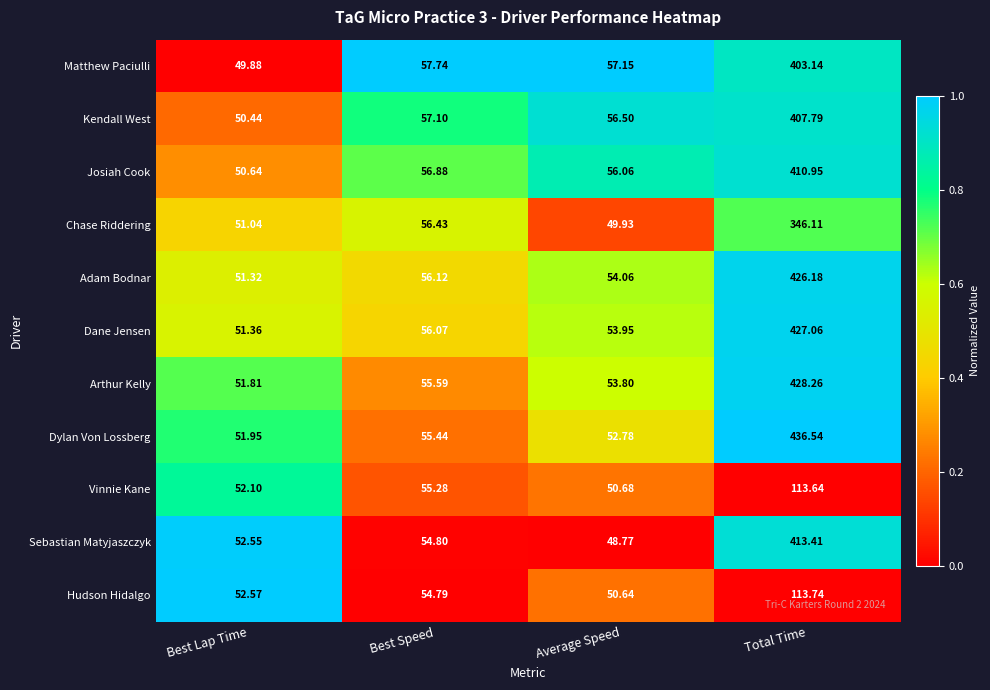

At which category is the sum across all series the highest?

Total Time